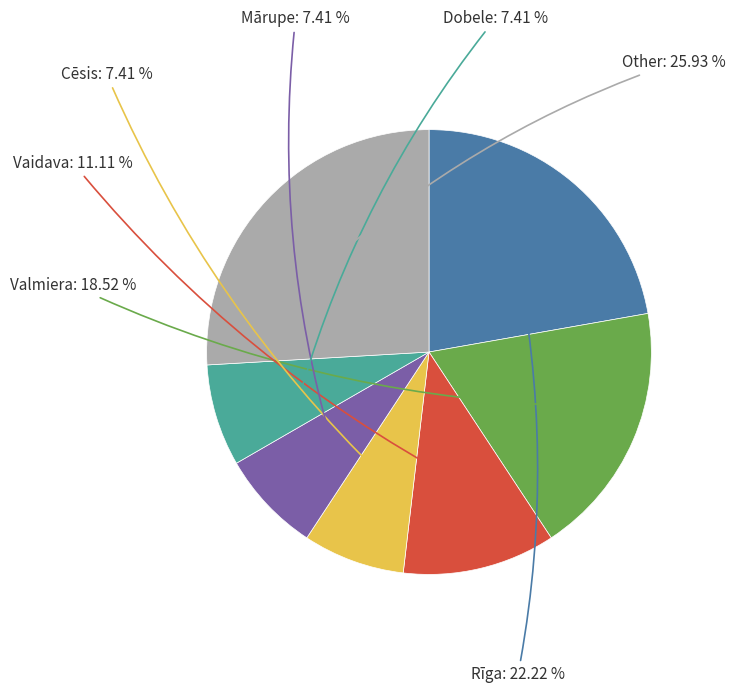

Is there a majority slice in this chart?

No